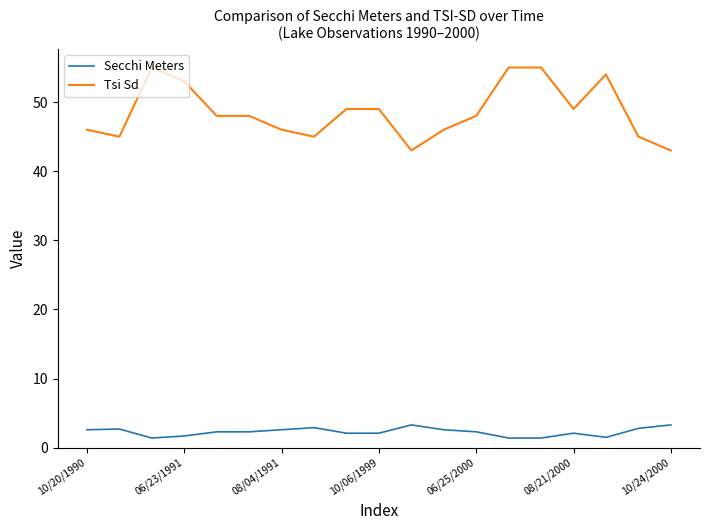

Which series has the largest range (max minus min)?

Tsi Sd